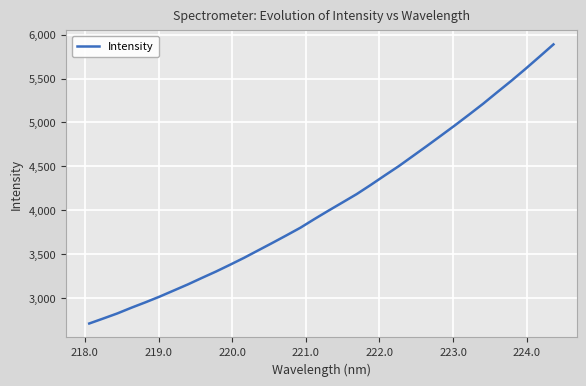

True or false: there are more than 1 points higher than both neighbors.

False